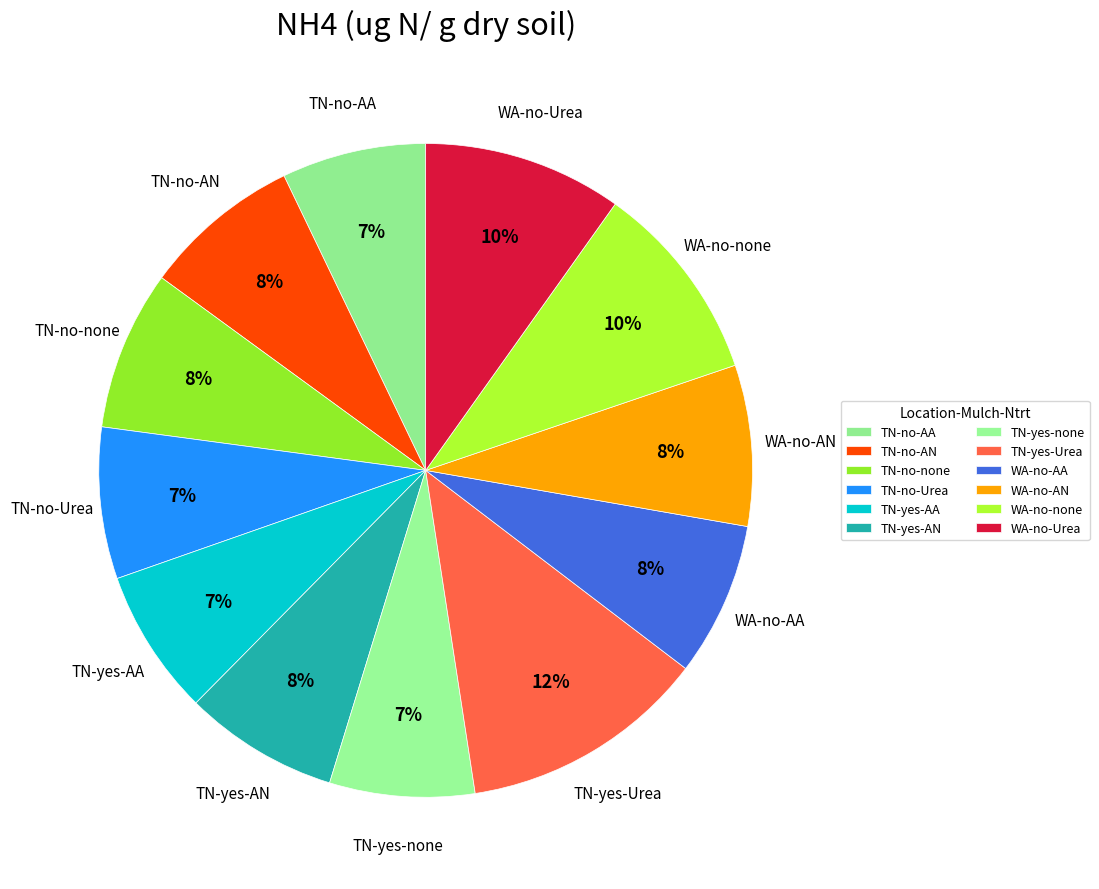

To the nearest percent, what is the difference between the largest and smallest slice percentages?

5%